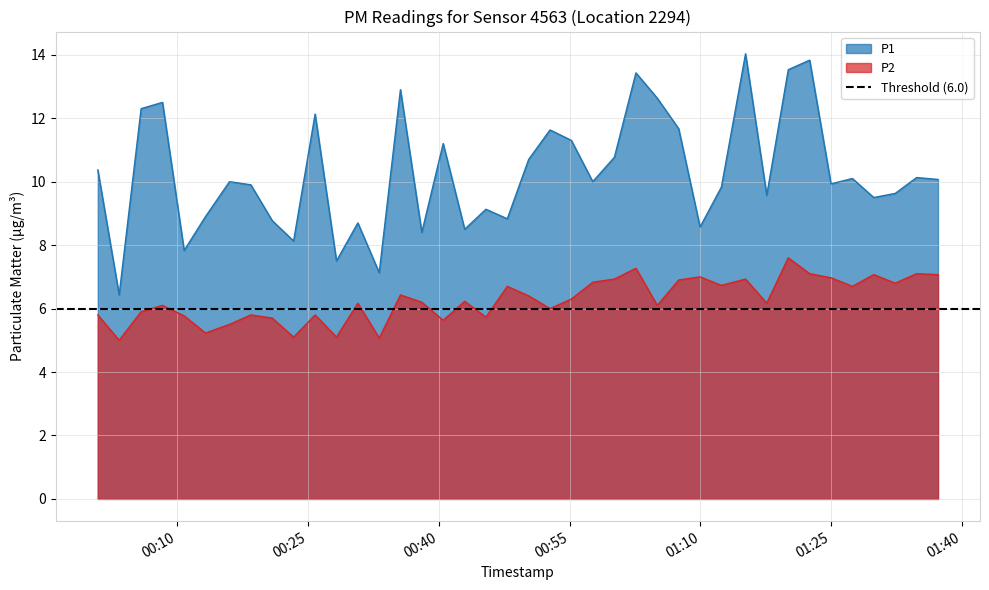

True or false: P1 and P2 intersect in this chart.

False